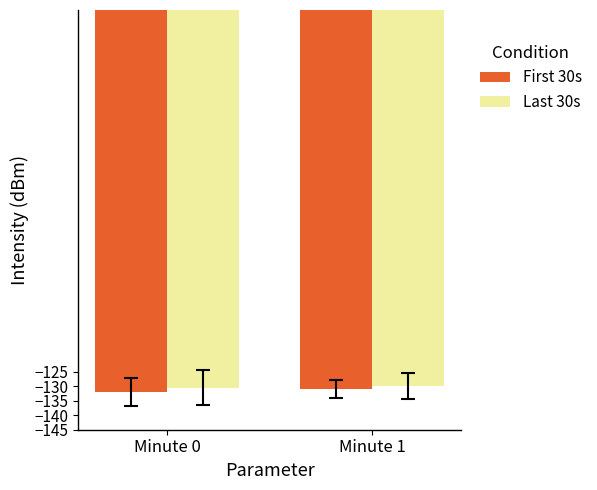

True or false: First 30s has a value of -190.2 at Minute 1.

False